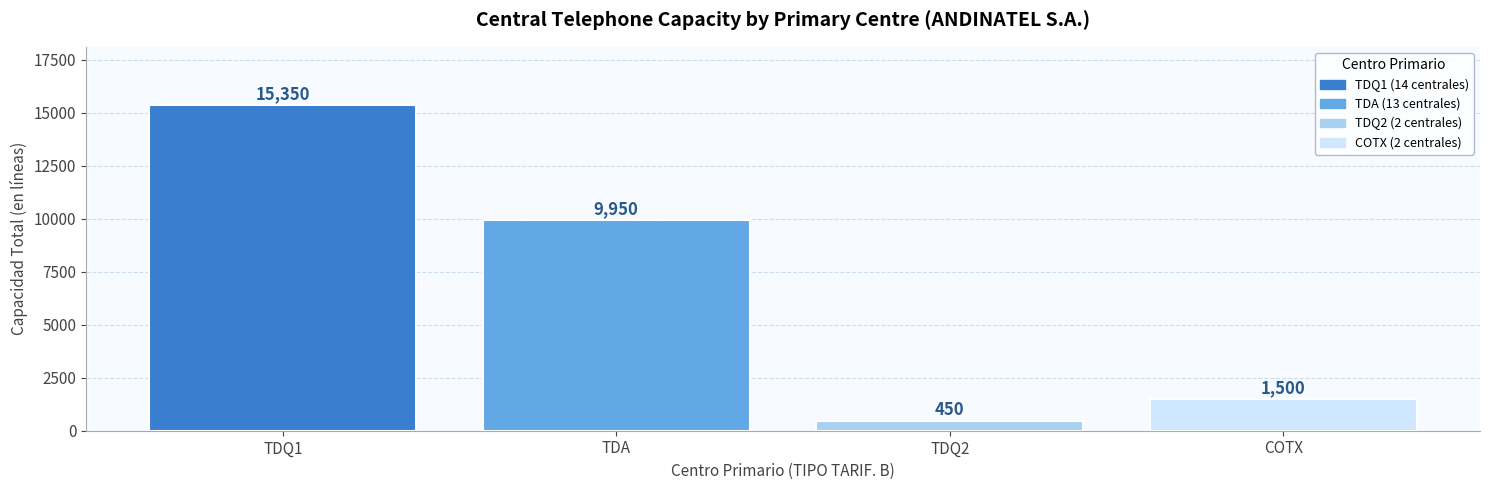

Reading left to right, list all the values displayed in this chart.

TDQ1=15350	TDA=9950	TDQ2=450	COTX=1500